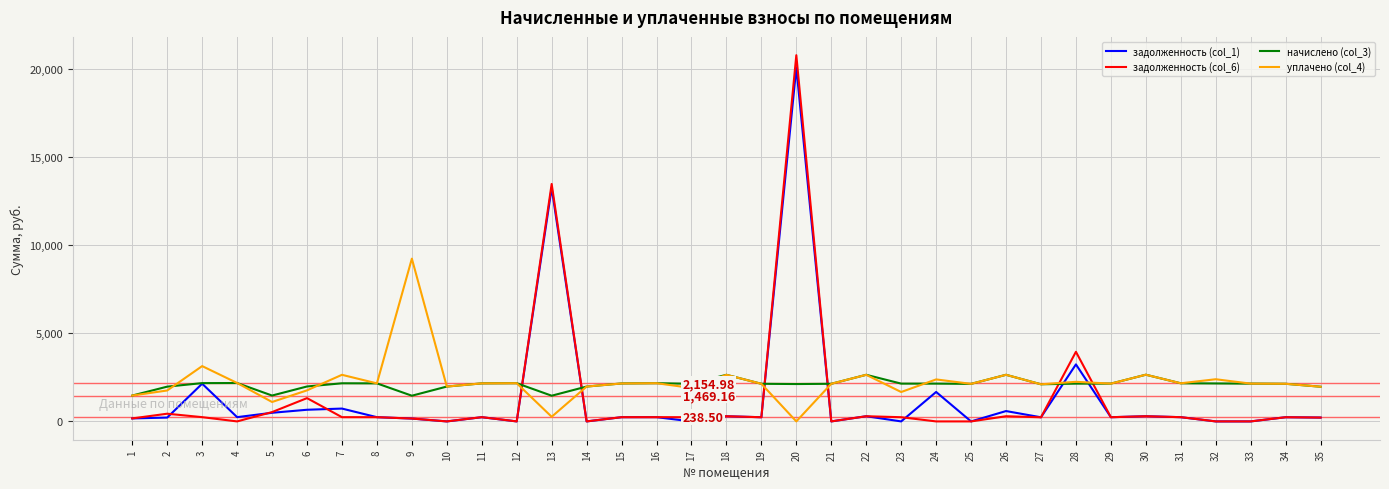

True or false: задолженность (col_6) and начислено (col_3) cross at least once.

True